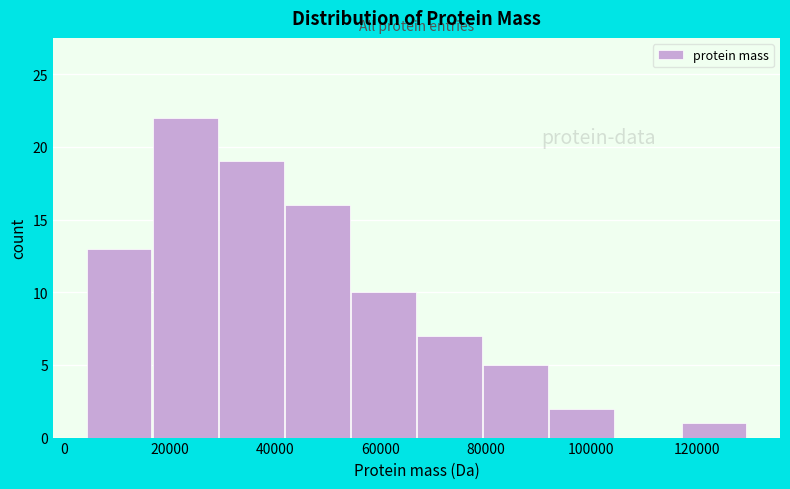

Over which range of the x-axis is the bar tallest?

16000 to 30000